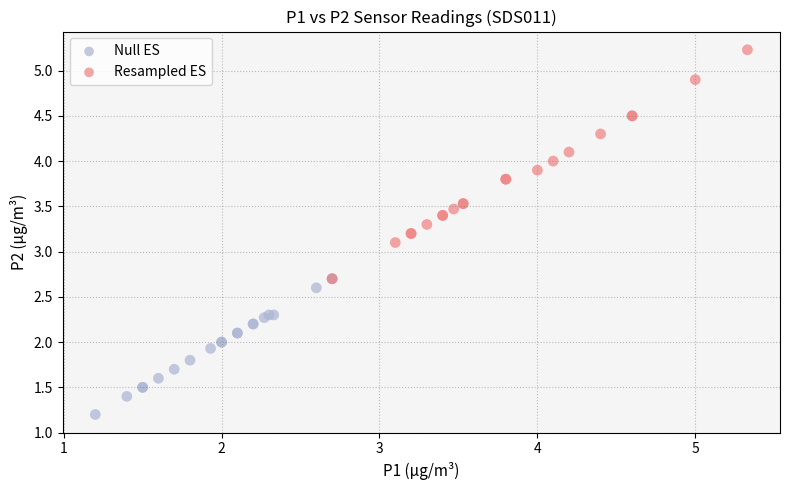

Which series contains the lowest Y value?

Null ES